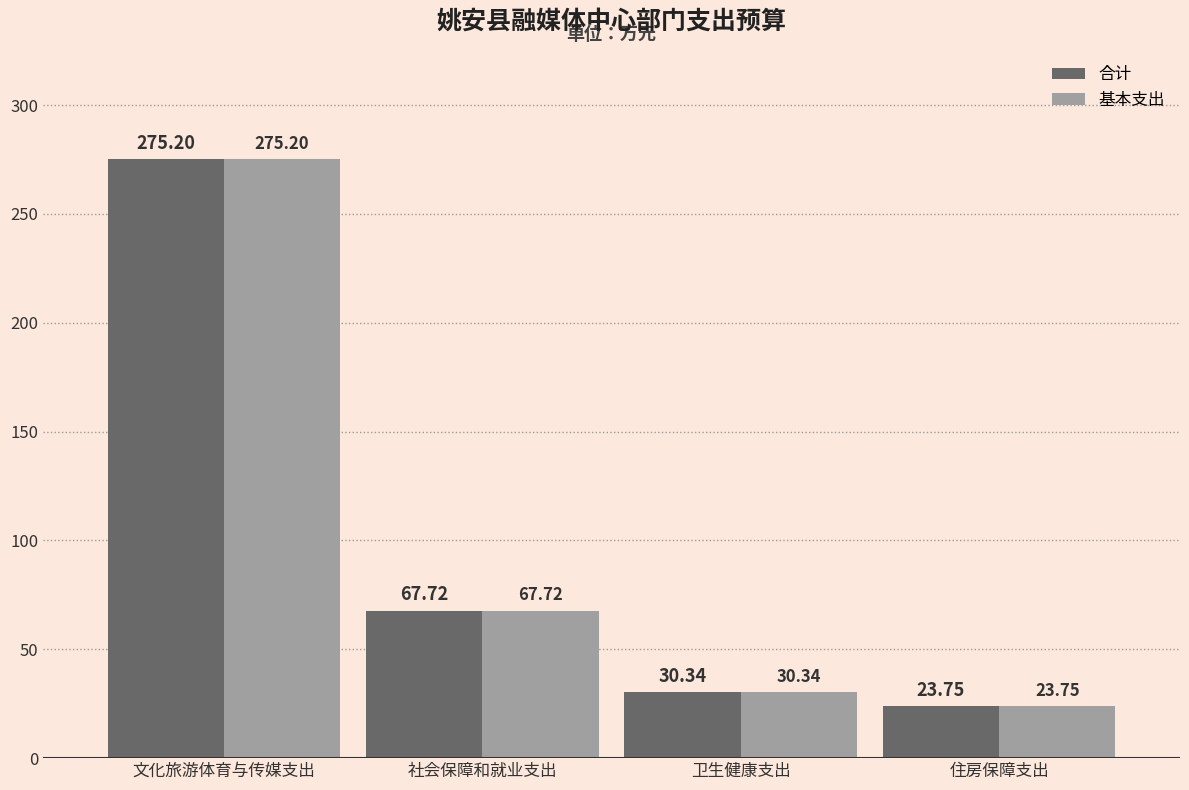

List the labels in order of 合计 value, smallest first.

住房保障支出, 卫生健康支出, 社会保障和就业支出, 文化旅游体育与传媒支出